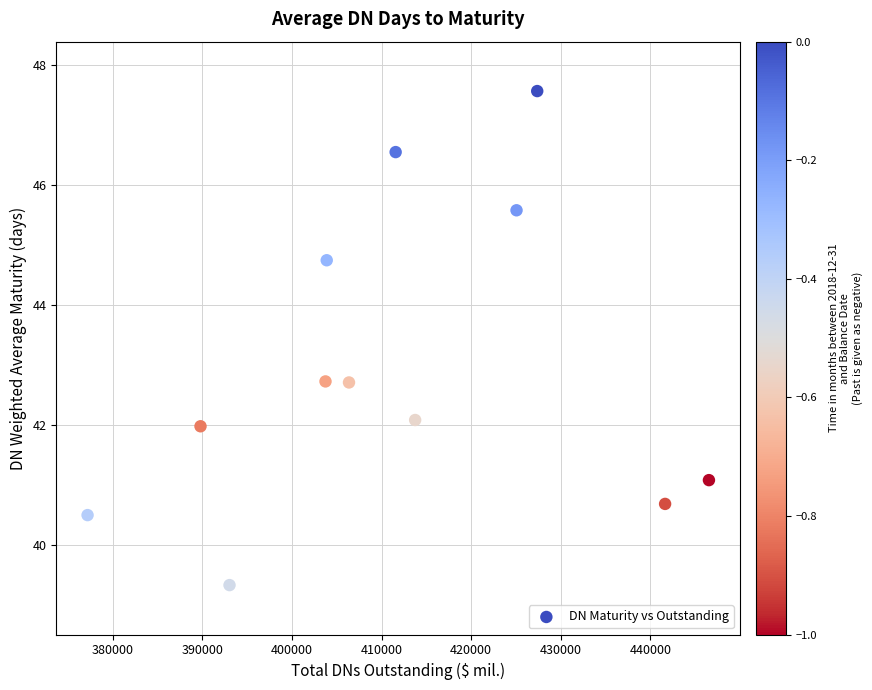

What is the average X value?

411661.2